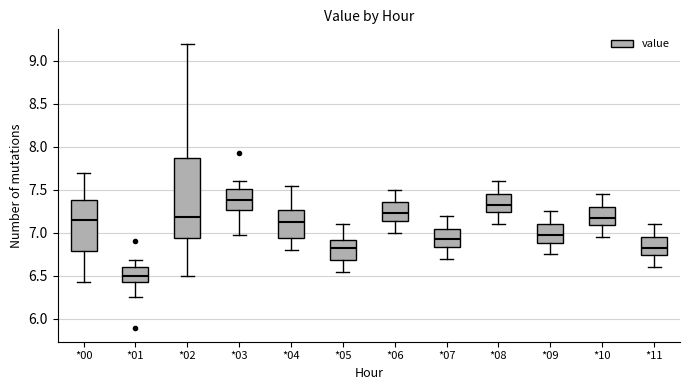

Reading left to right, transcribe this box plot: for each box, give where its median line is, the range the box spans, and where its two whiskers end, as read against the y-axis. The values are not printed on the chart, so give them approximately, as read against the axis.

*00: median 7.15, box 6.80 to 7.40, whiskers 6.45 to 7.70
*01: median 6.50, box 6.45 to 6.60, whiskers 6.25 to 6.70
*02: median 7.20, box 6.95 to 7.90, whiskers 6.50 to 9.20
*03: median 7.40, box 7.25 to 7.50, whiskers 6.95 to 7.60
*04: median 7.15, box 6.95 to 7.25, whiskers 6.80 to 7.55
*05: median 6.85, box 6.70 to 6.90, whiskers 6.55 to 7.10
*06: median 7.25, box 7.15 to 7.35, whiskers 7.00 to 7.50
*07: median 6.95, box 6.85 to 7.05, whiskers 6.70 to 7.20
*08: median 7.35, box 7.25 to 7.45, whiskers 7.10 to 7.60
*09: median 7.00, box 6.90 to 7.10, whiskers 6.75 to 7.25
*10: median 7.20, box 7.10 to 7.30, whiskers 6.95 to 7.45
*11: median 6.85, box 6.75 to 6.95, whiskers 6.60 to 7.10